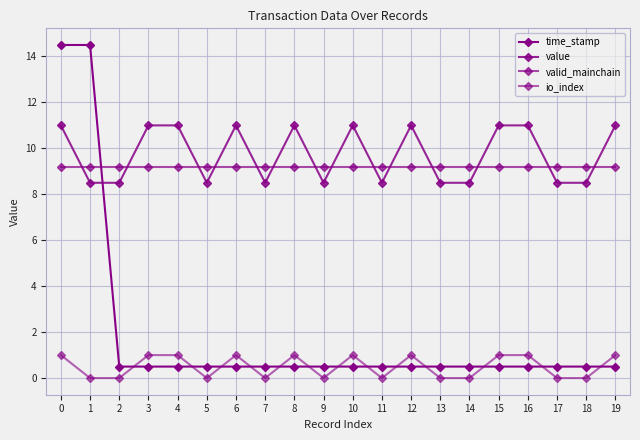

The value of valid_mainchain at 1 is 9.2. True or false?

True